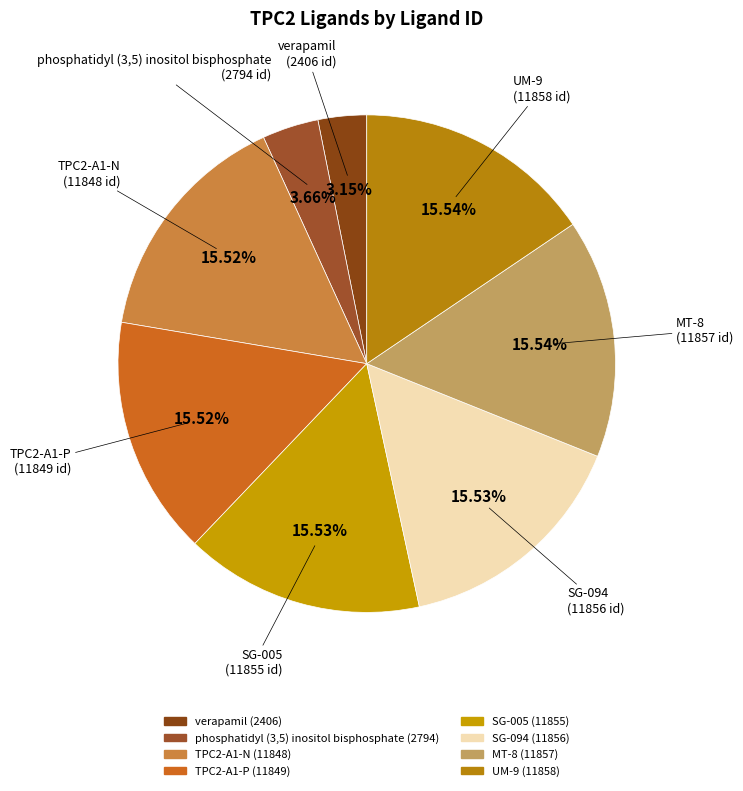

Combined, do verapamil and TPC2-A1-P account for over 50%?

No